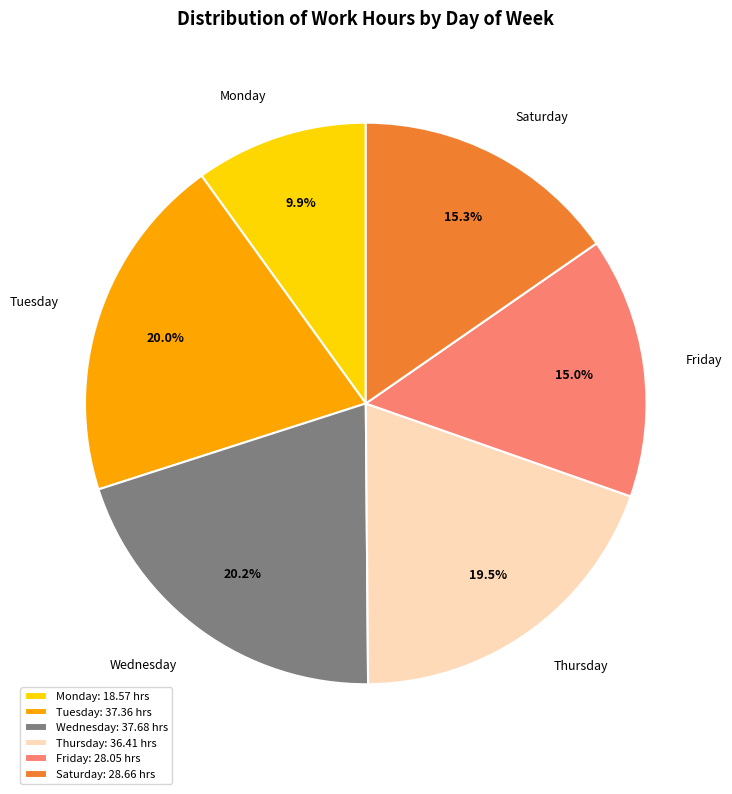

What is the ratio of the value at Wednesday to the value at Friday?

1.3